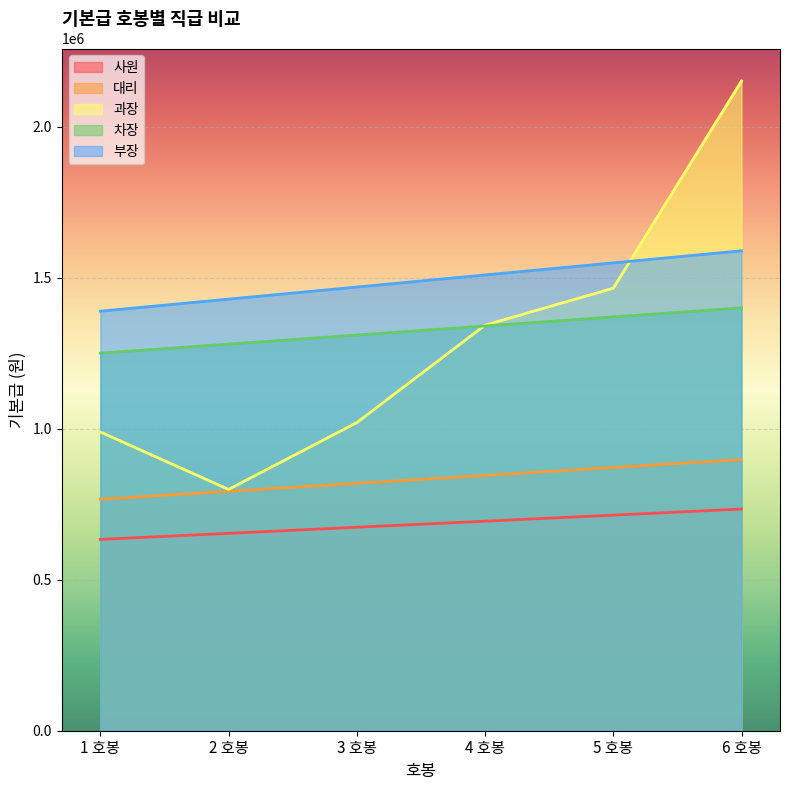

Which series changed the most between 3 호봉 and 6 호봉?

과장